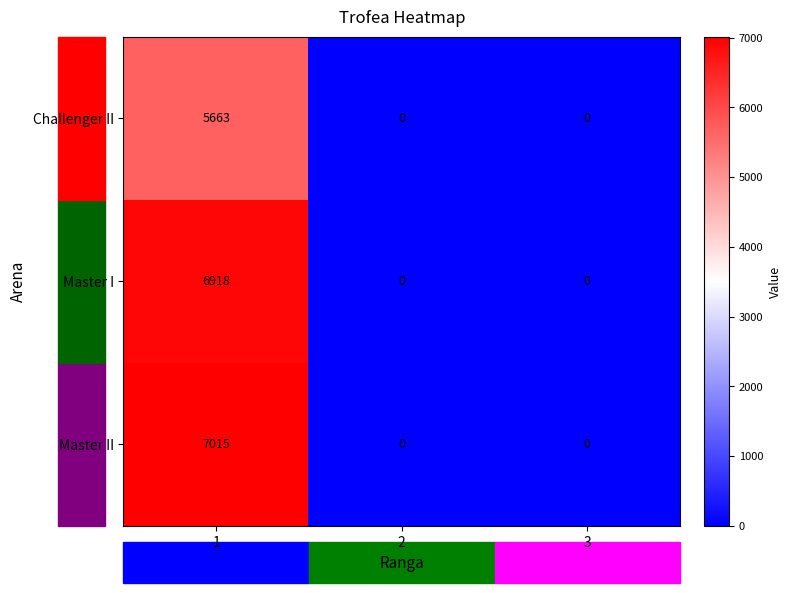

Rank the series at 1 from highest to lowest value.

Master II, Master I, Challenger II